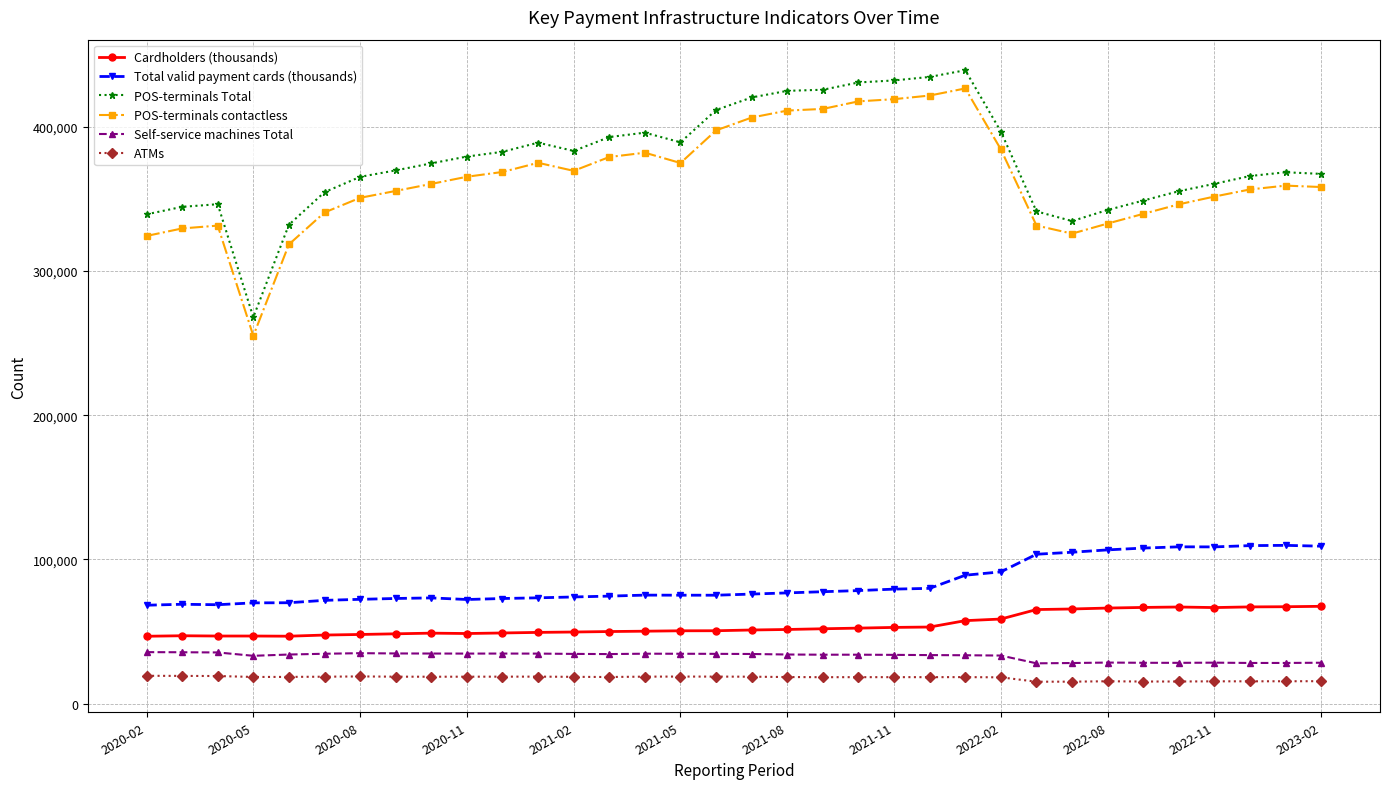

At how many categories does at least one series exceed 35974?

34